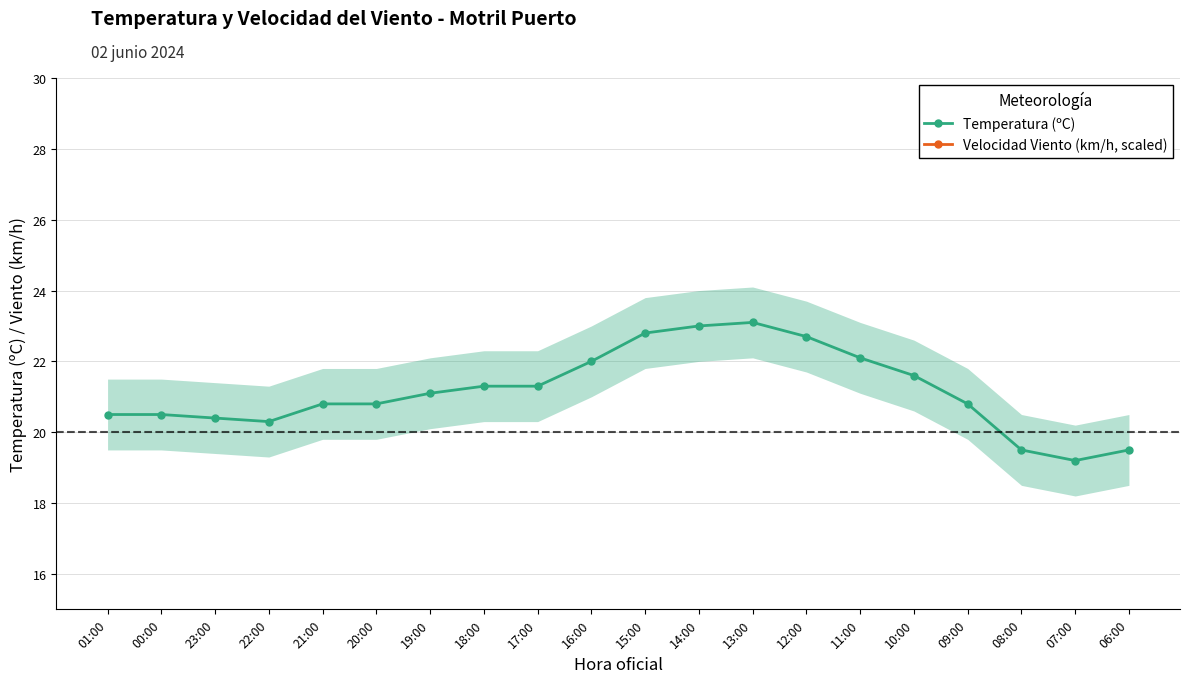

True or false: Temperatura (ºC) and Velocidad Viento (km/h, scaled) intersect in this chart.

False